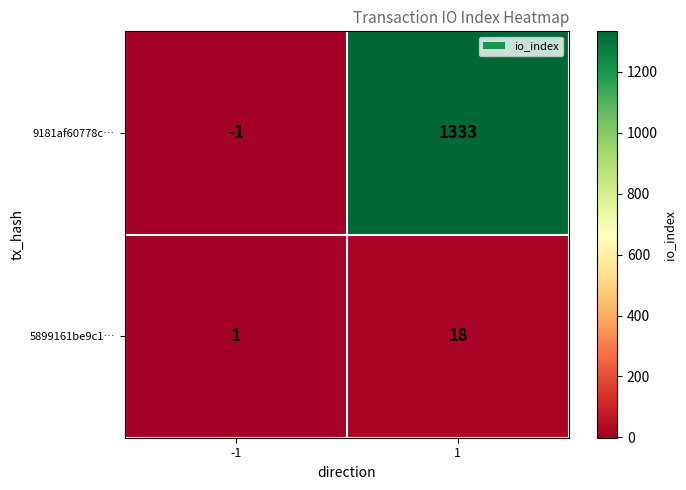

At which category is the sum across all series the highest?

1